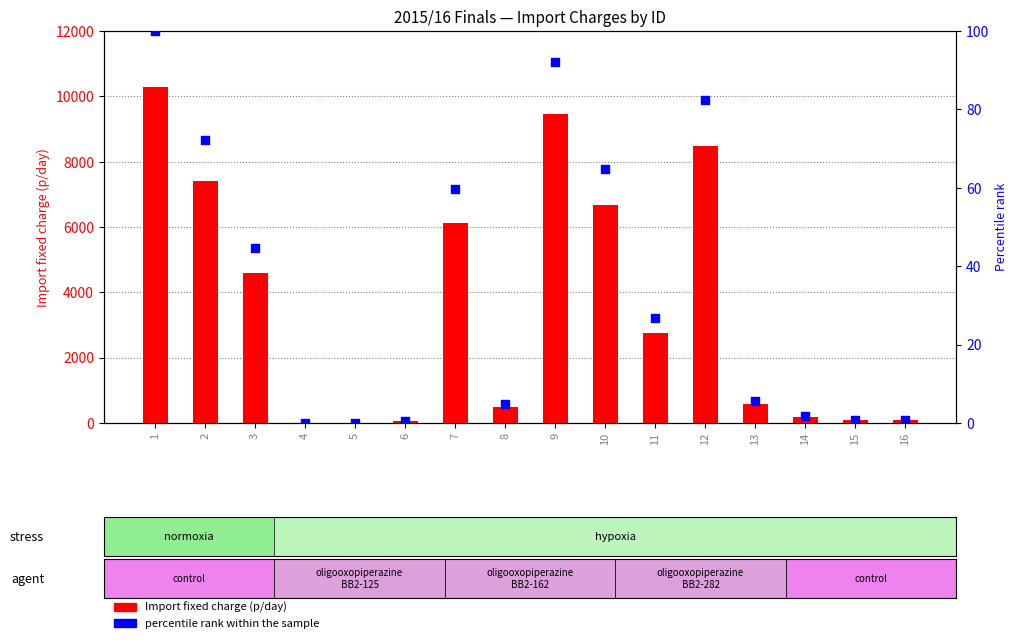

Which series contains the lowest Y value?

percentile rank within the sample